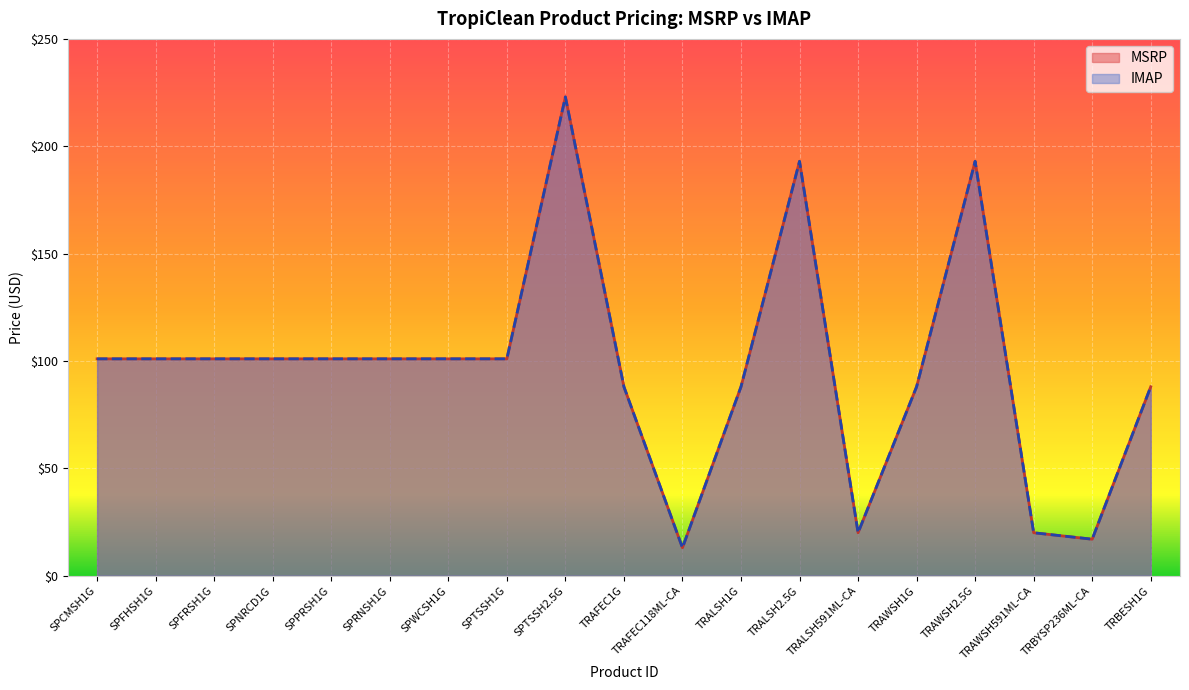

What is the difference between the second highest and second lowest values in the IMAP series?

176.0